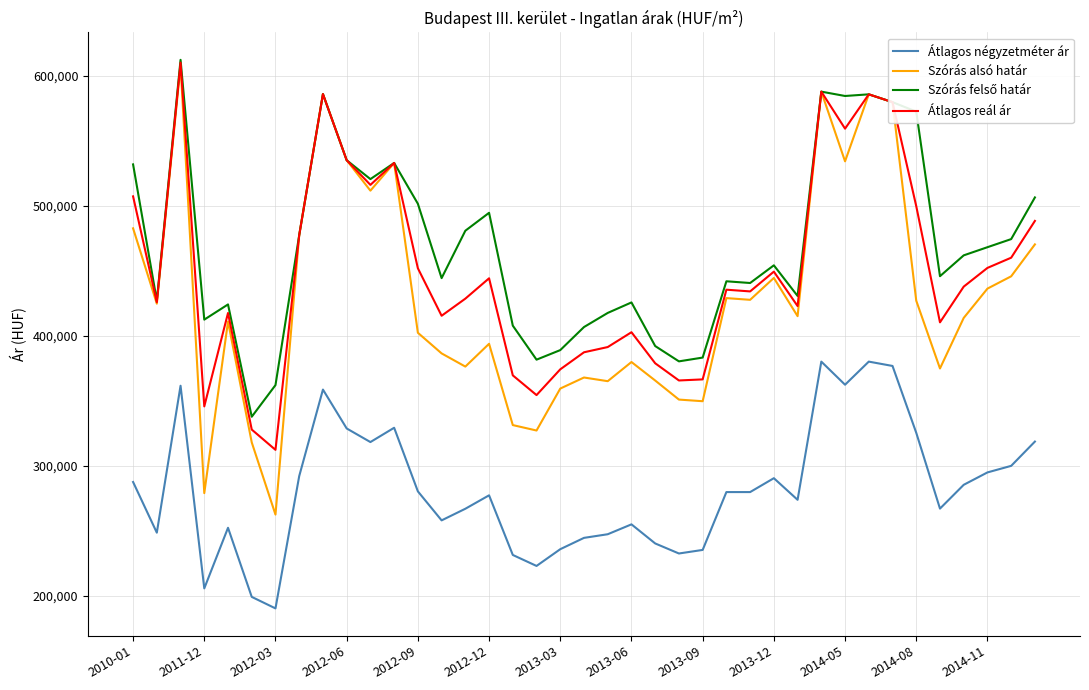

What is the minimum value for Átlagos négyzetméter ár?

190126